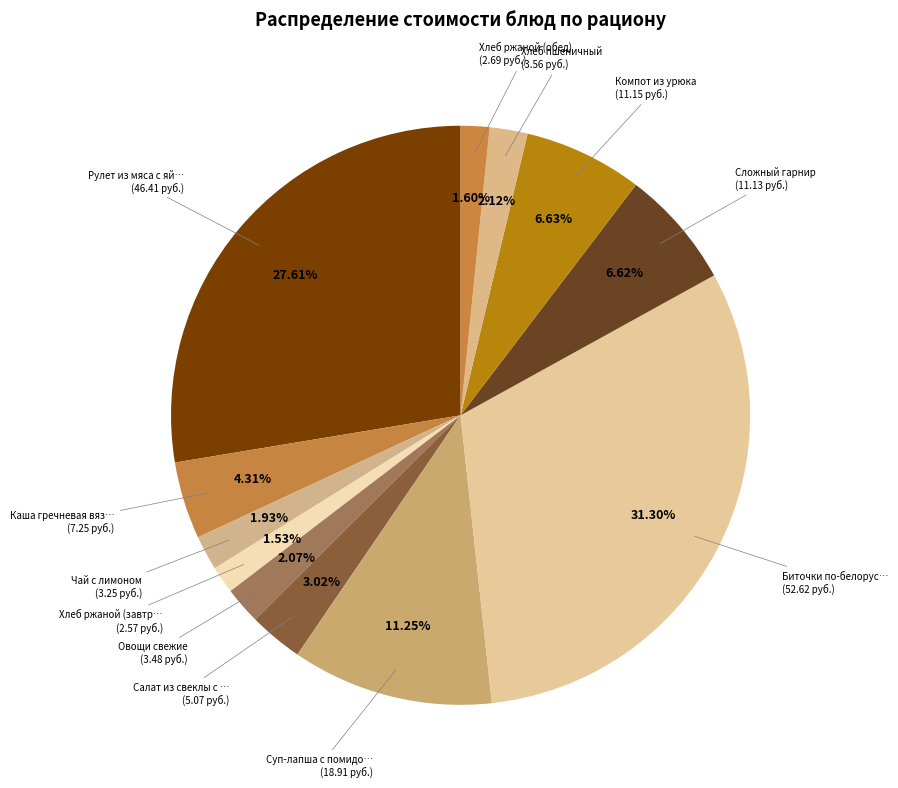

How many slices are in this pie chart?

12